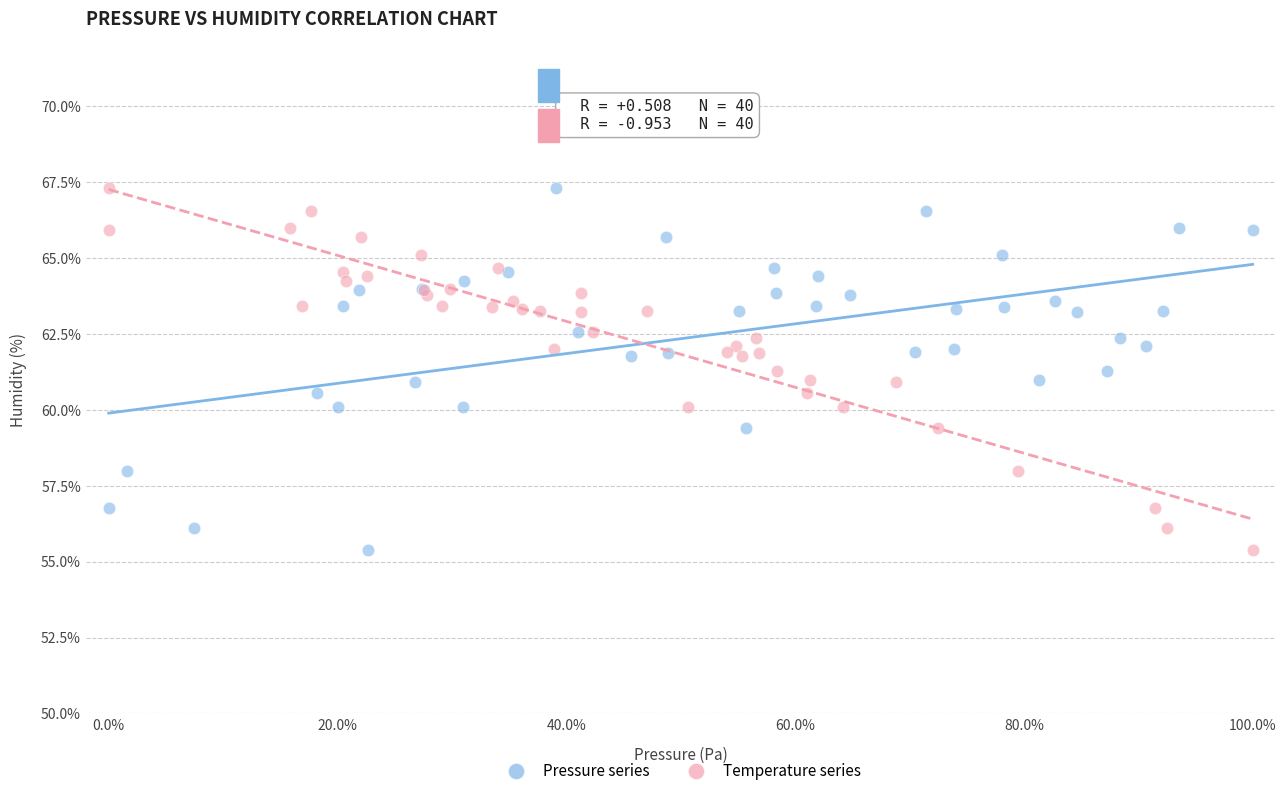

What are all the series names shown in the legend?

Pressure series, Temperature series